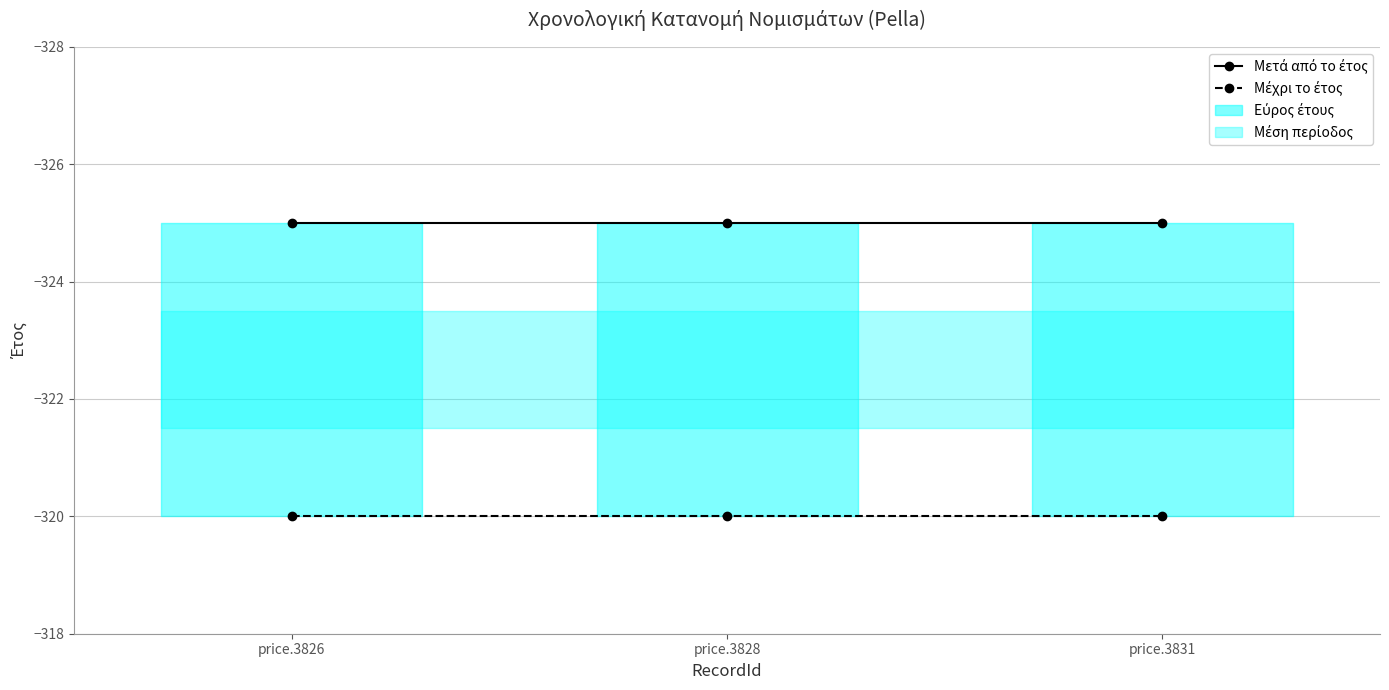

What value does the Μέχρι το έτος series have at price.3831?

-320